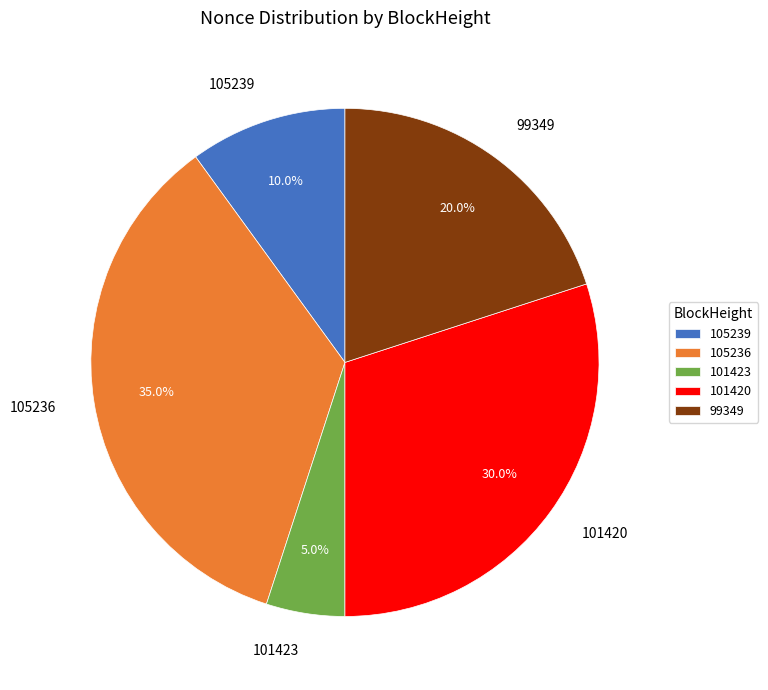

To the nearest percent, what portion does 101423 represent?

5%